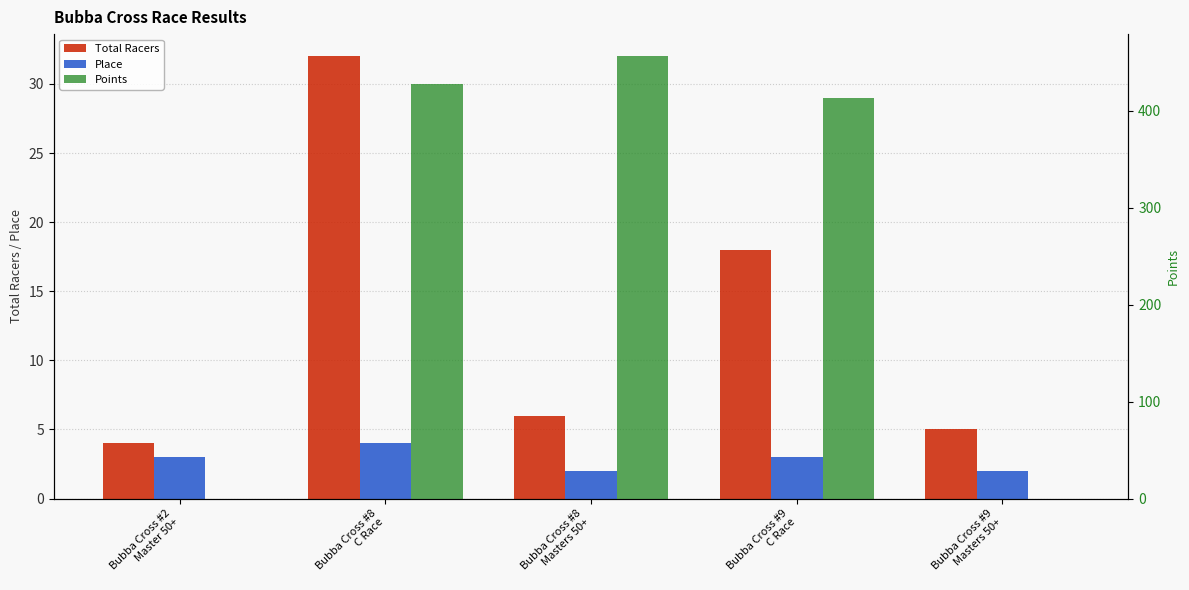

What is the greatest value displayed?

456.3